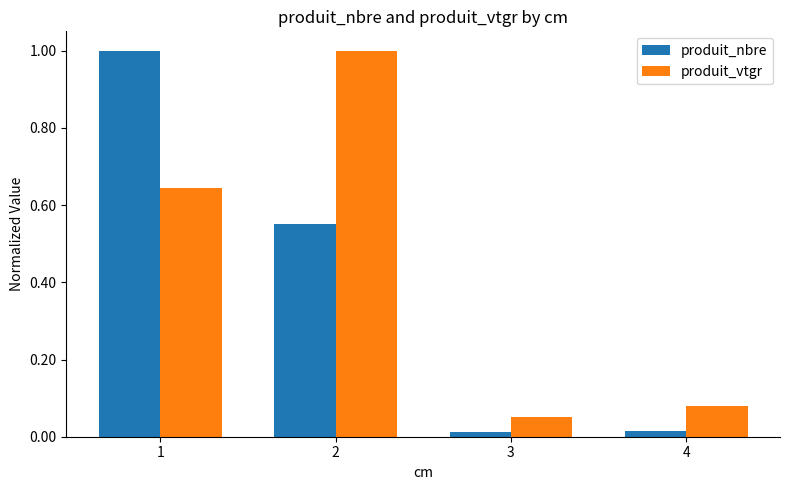

List the series in order of their overall mean, lowest first.

produit_nbre, produit_vtgr